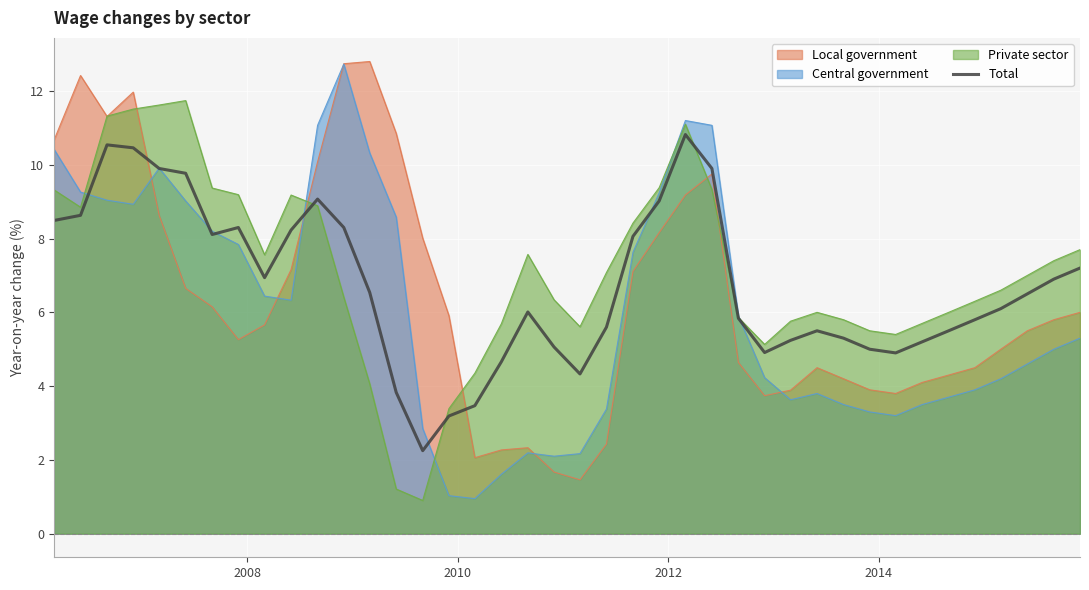

Which series has the widest spread of values?

Central government